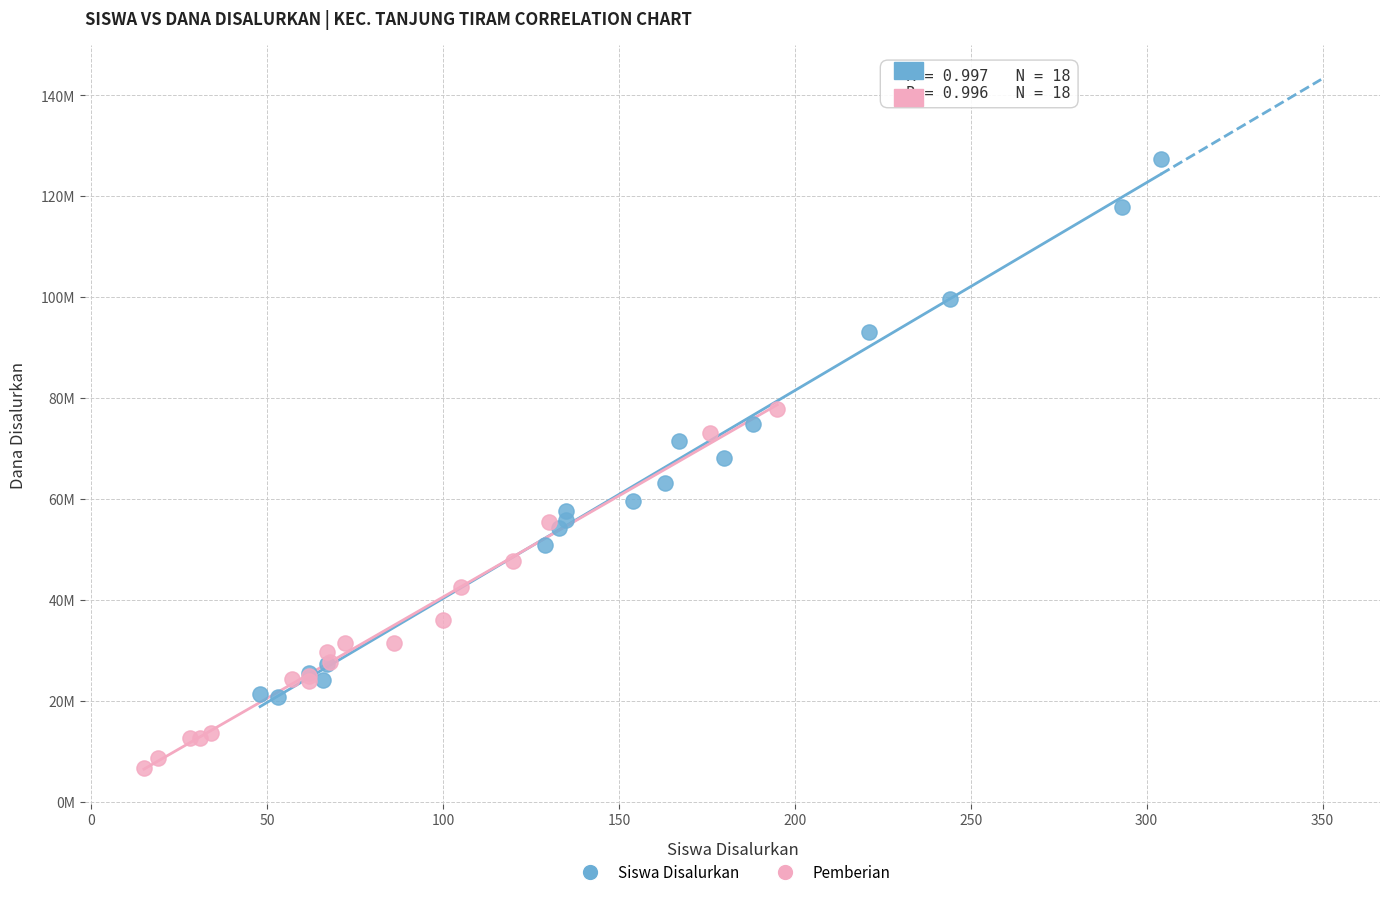

What are all the series names shown in the legend?

Siswa Disalurkan, Pemberian